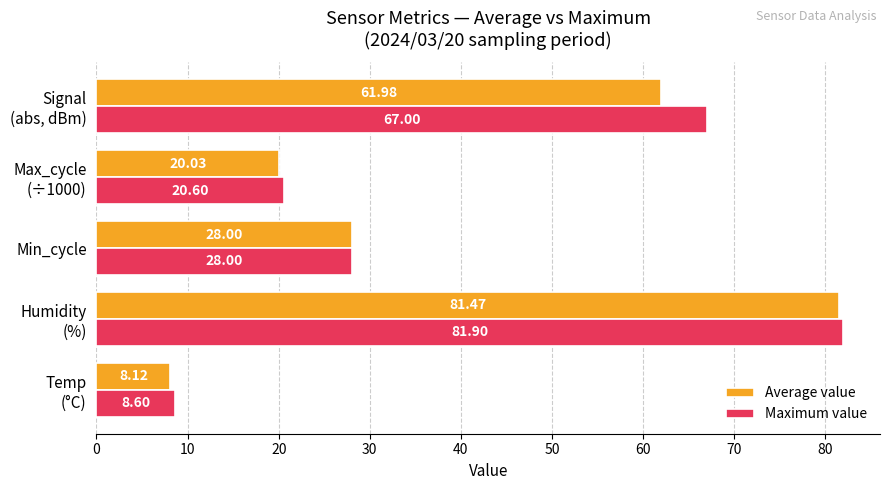

List the series in order of their peak value, lowest first.

Average value, Maximum value